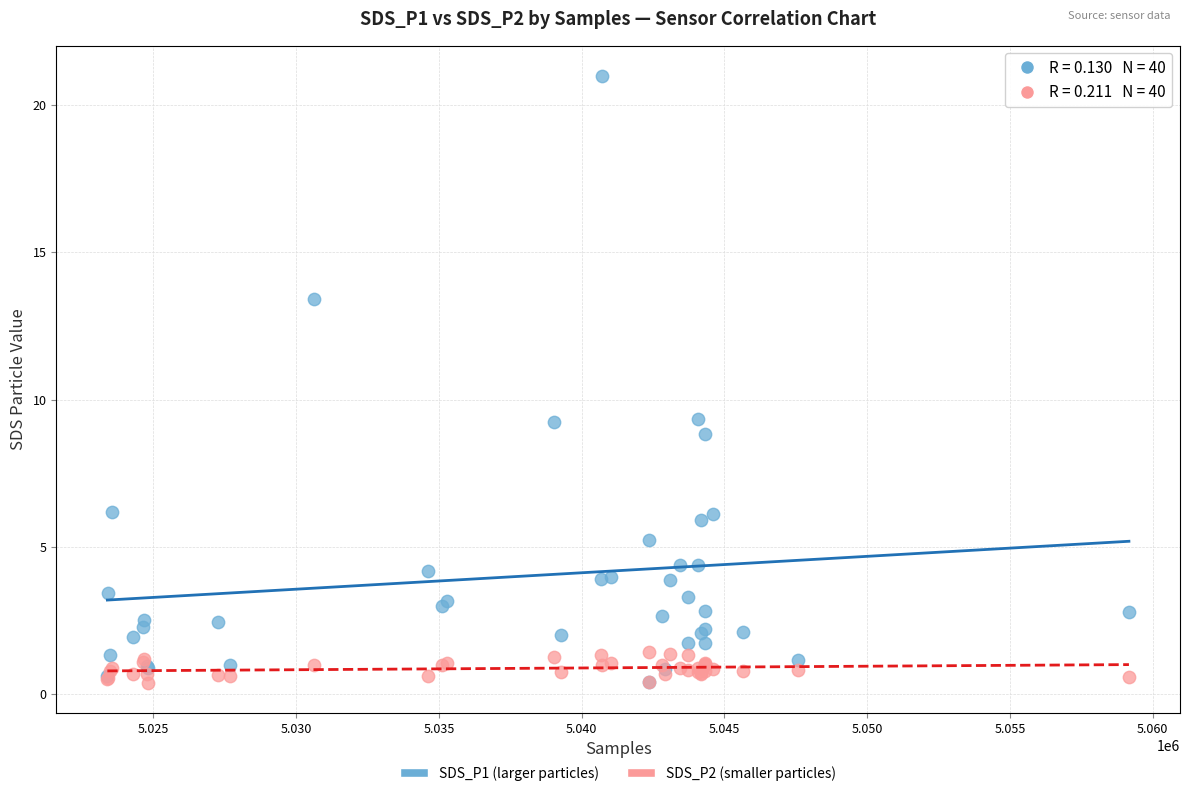

What are all the series names shown in the legend?

SDS_P1 (larger particles), SDS_P2 (smaller particles)